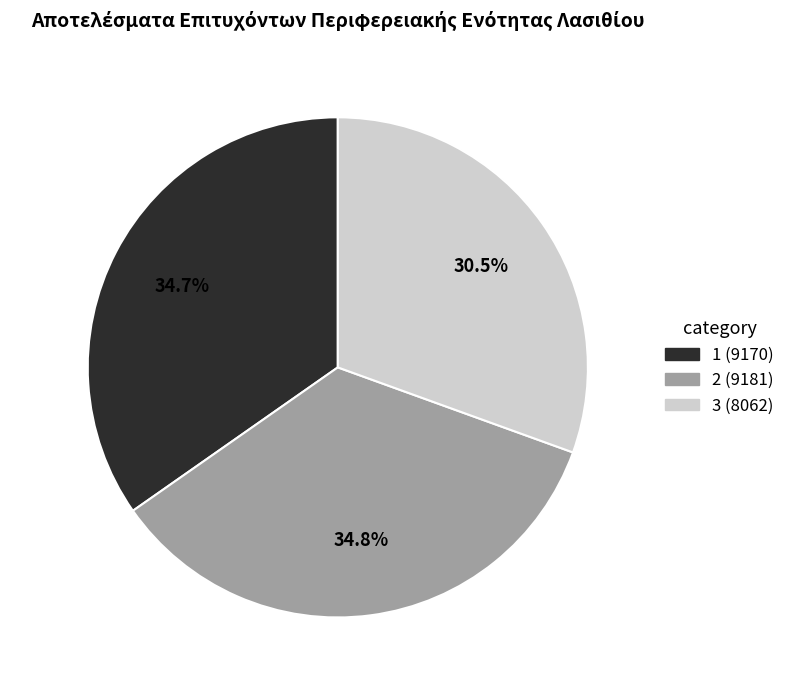

To the nearest percent, what is the difference between the 3 and 1 slice percentages?

4%